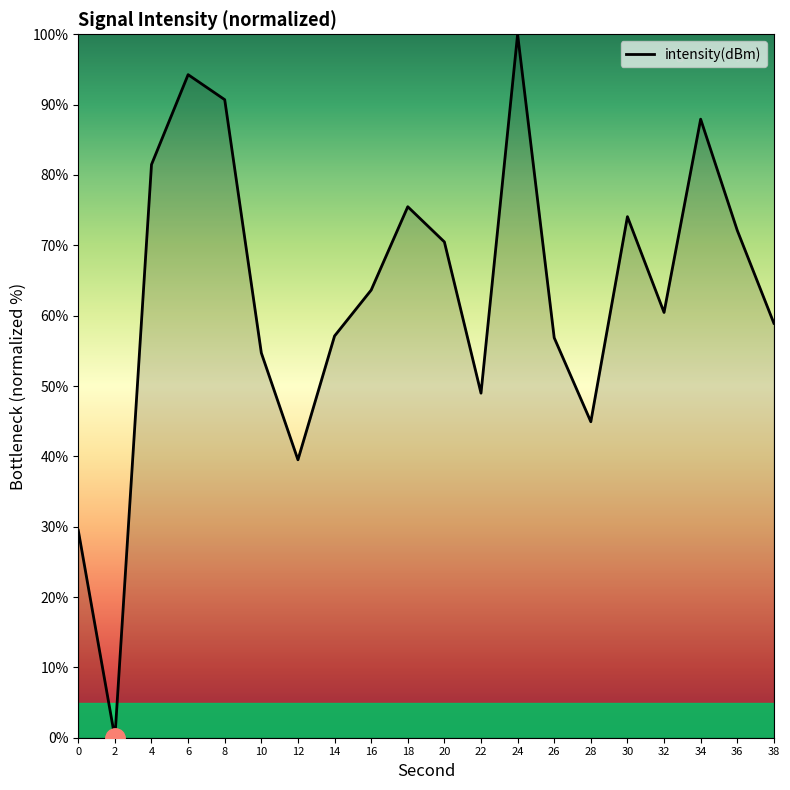

Where is the first local maximum?

6